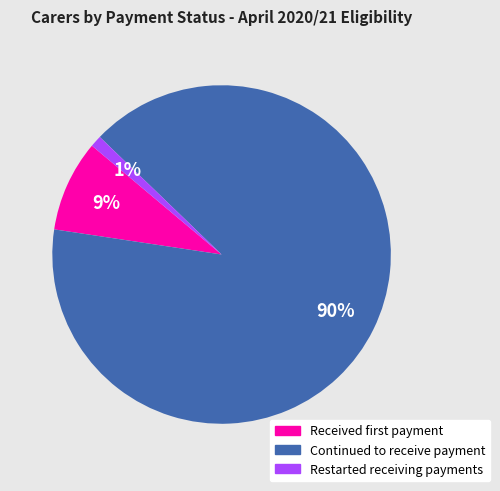

To the nearest percent, what is the difference between the largest and smallest slice percentages?

89%